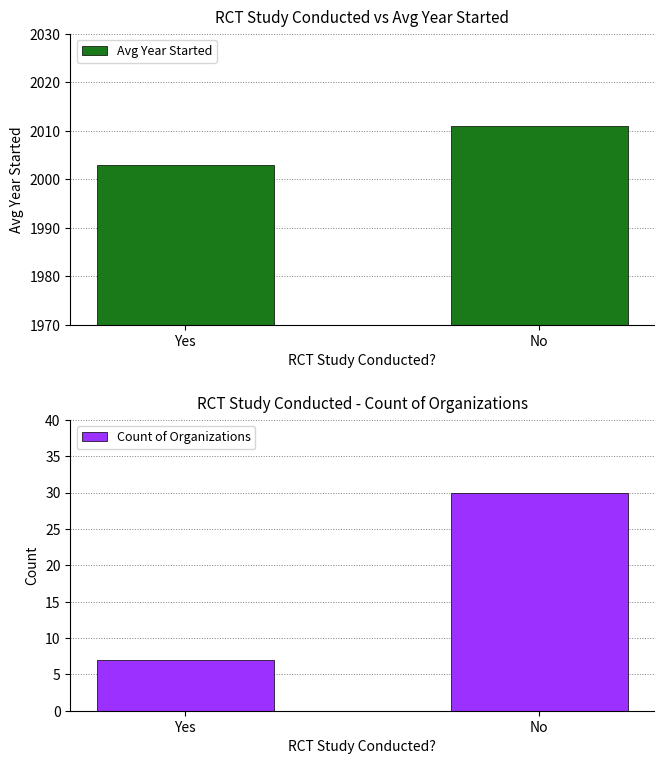

What are all the series names shown in the legend?

Avg Year Started, Count of Organizations